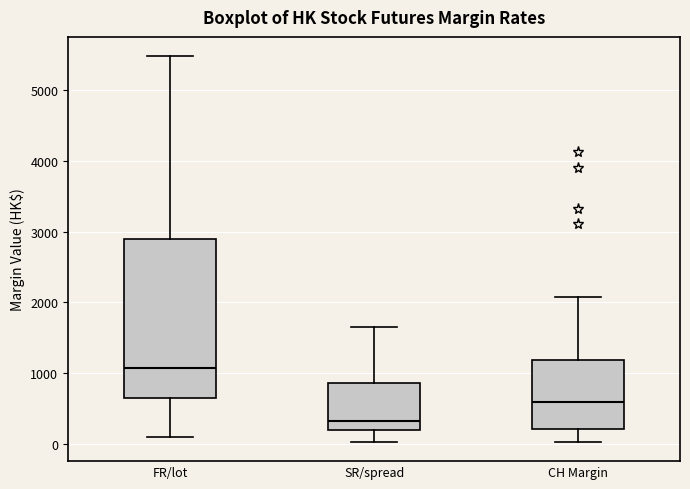

Where does the lower whisker of the box for CH Margin end on the y-axis? The values are not printed on the chart, so give them approximately, as read against the axis.

0